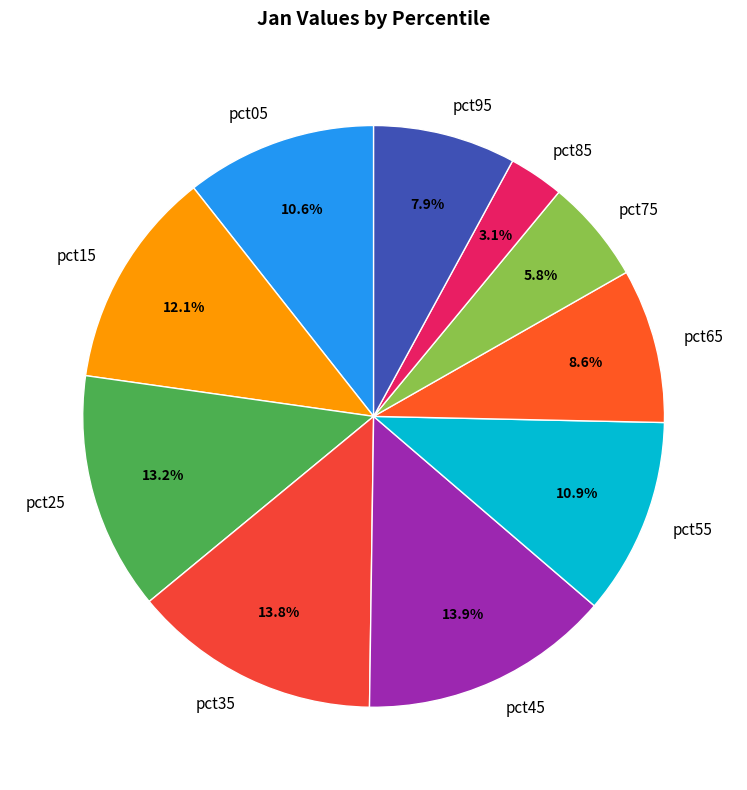

Is it true that pct65 is 9% of the pie?

True